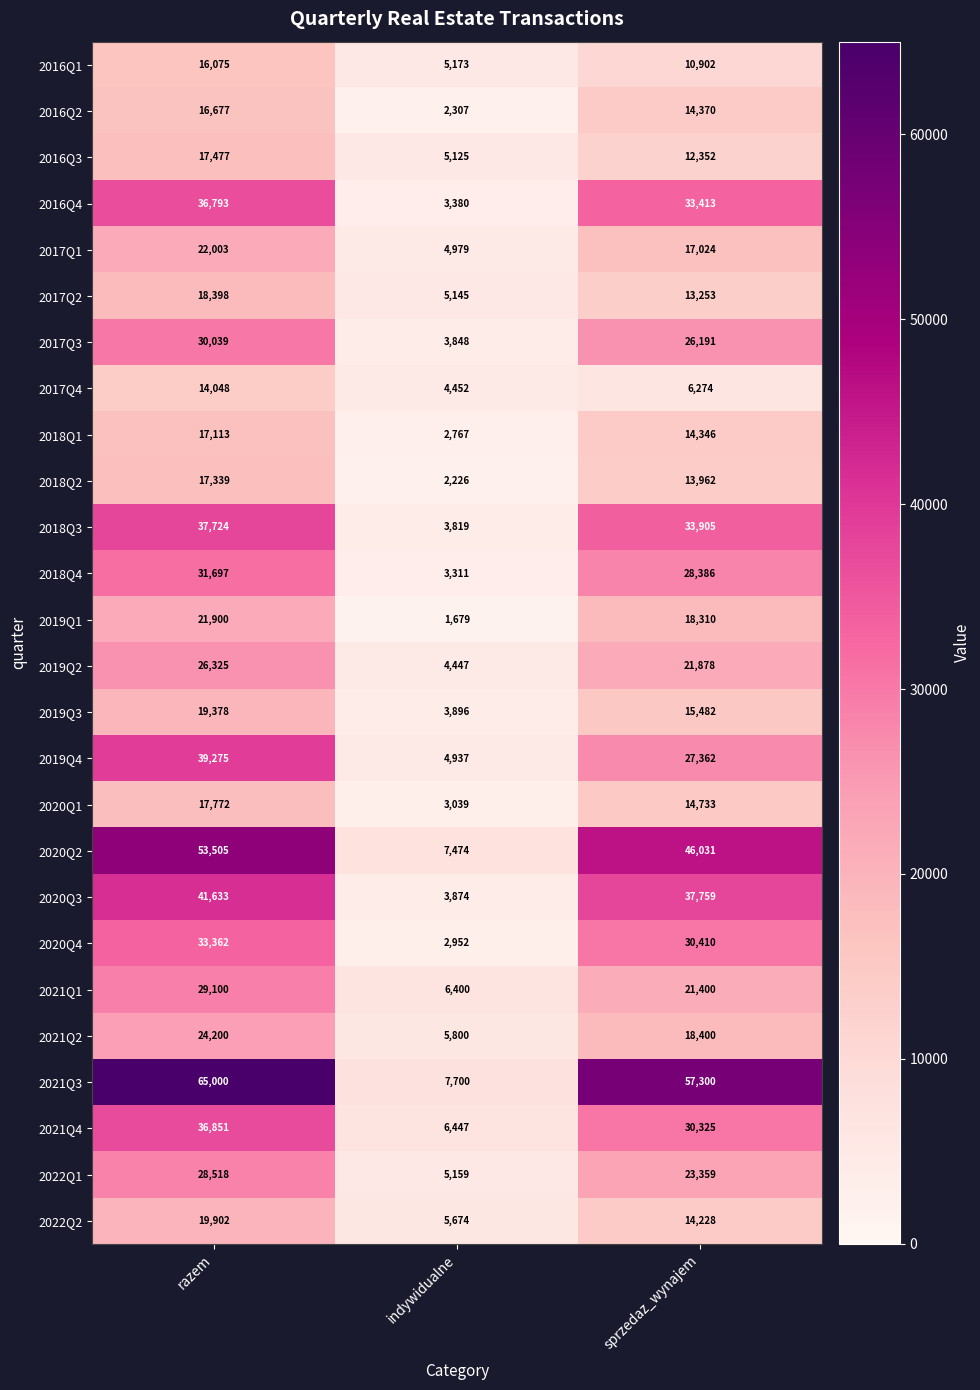

The 2018Q3 series shows 33905 at sprzedaz_wynajem. True or false?

True